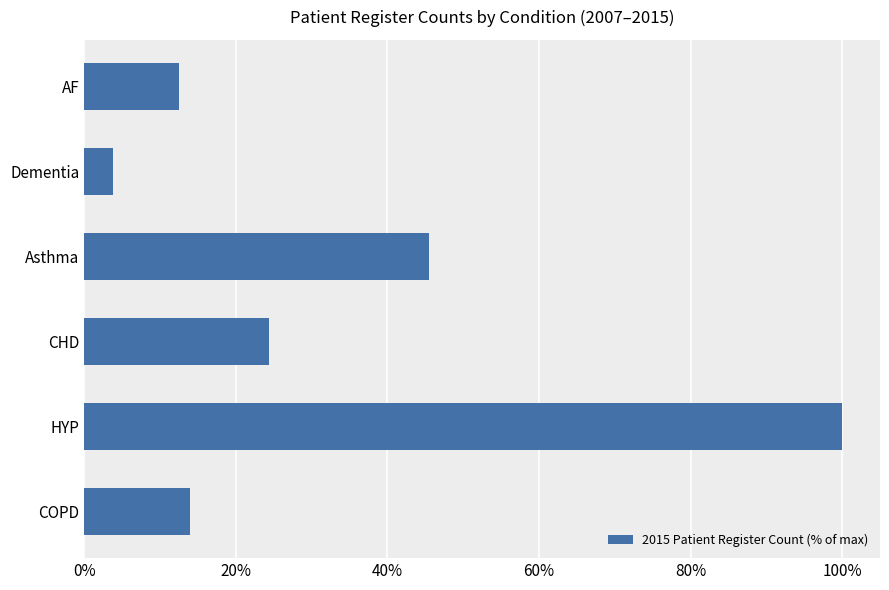

Reading bottom to top, list all the values displayed in this chart.

COPD=13.9	HYP=100.0	CHD=24.4	Asthma=45.5	Dementia=3.9	AF=12.6